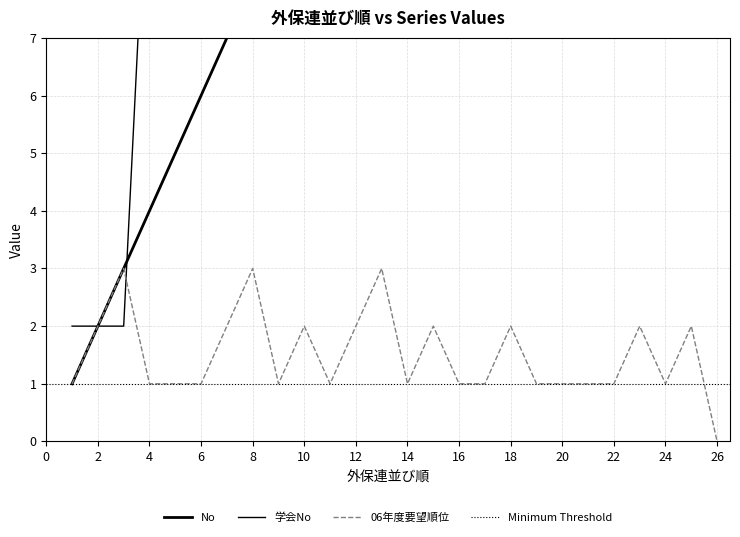

Which category has the lowest value in the No series?

1